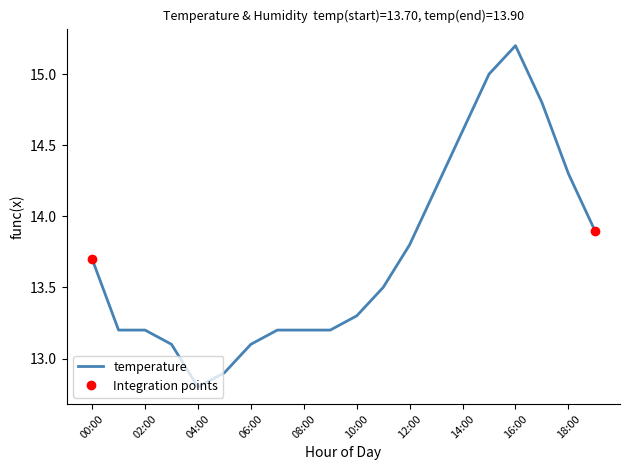

What is the greatest value displayed?

15.2